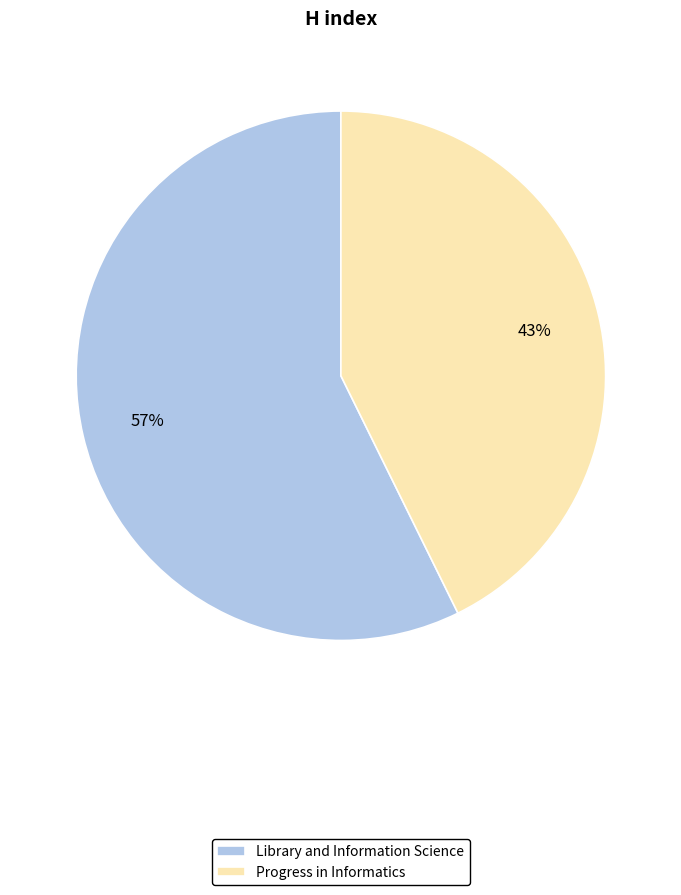

What percentage is the Progress in Informatics slice, to the nearest percent?

43%